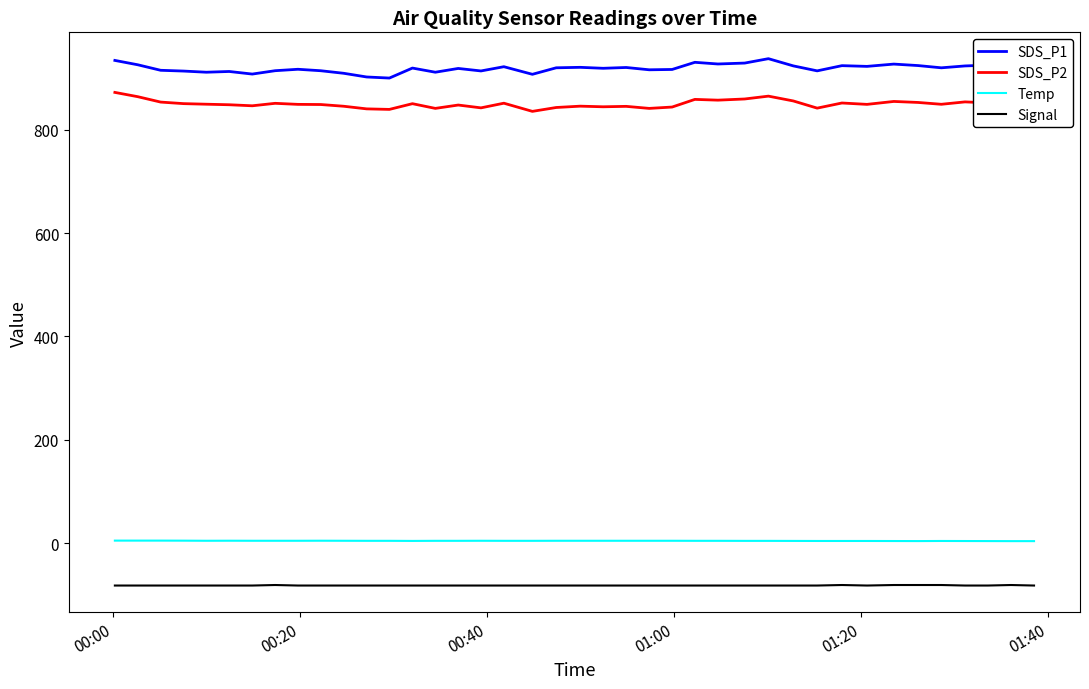

How many lines are shown in the chart?

4